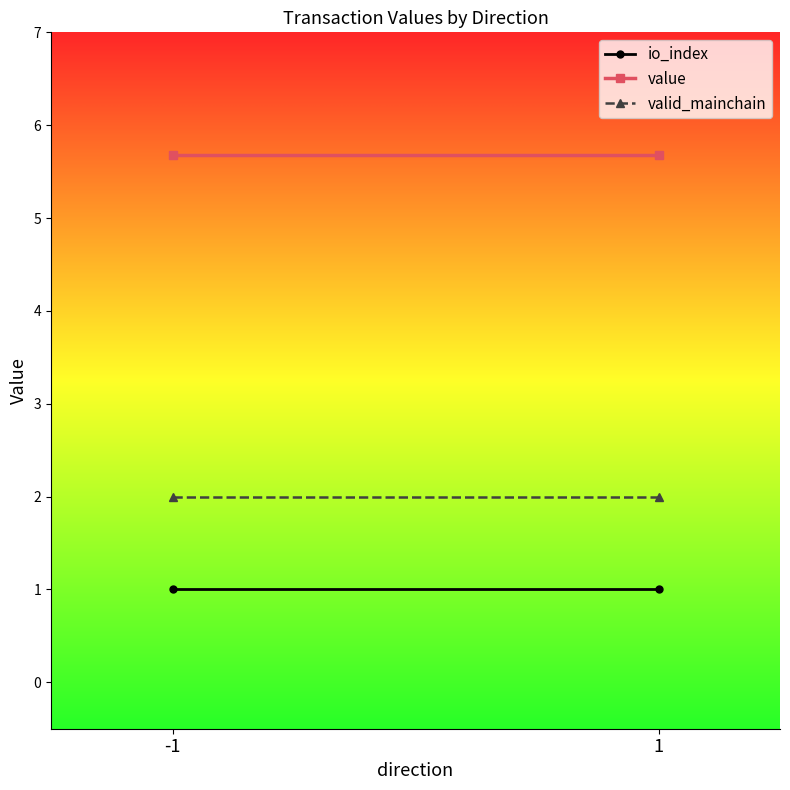

At how many categories does at least one series exceed 2?

2